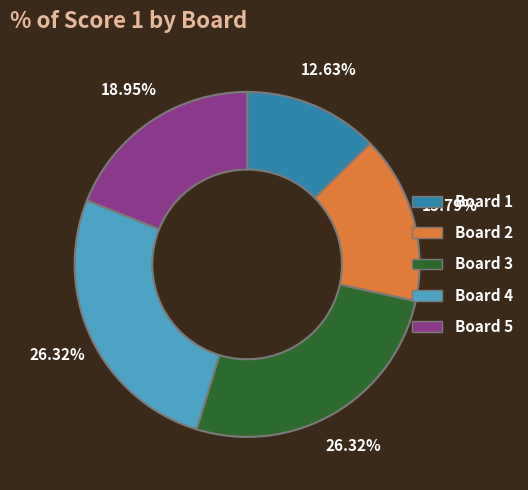

Which has a higher value, Board 1 or Board 4?

Board 4